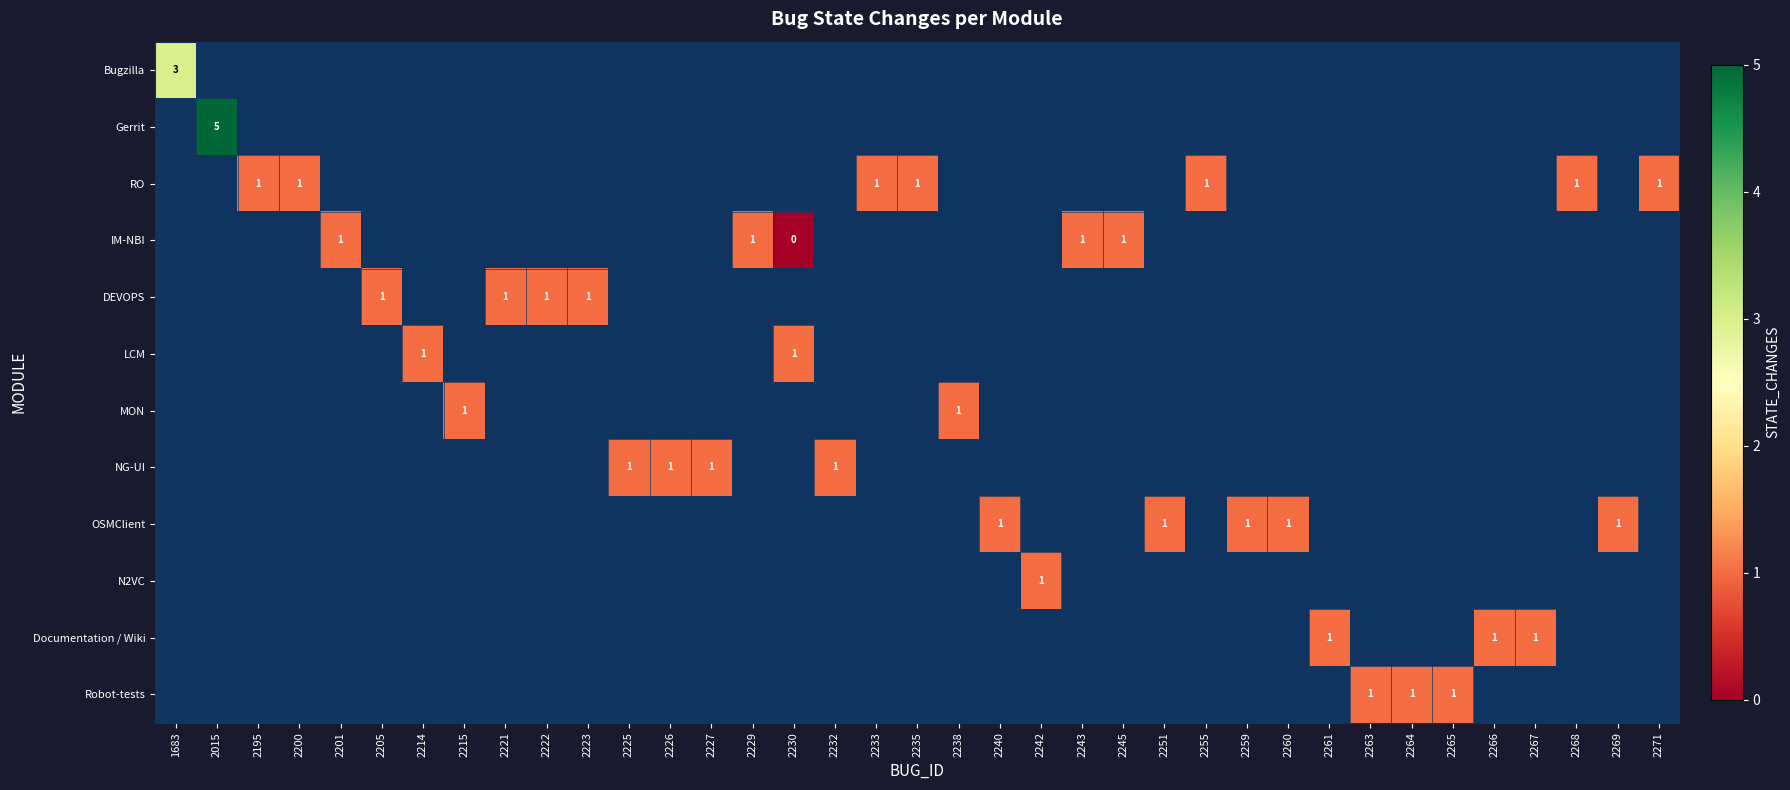

Which label corresponds to the largest value in the chart?

2015